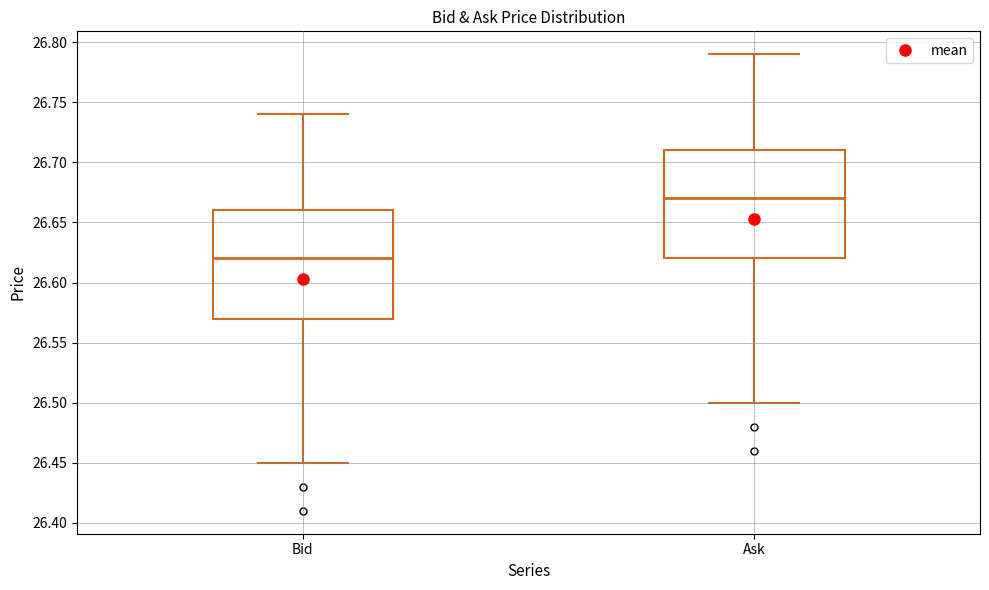

Where does the median line of the box for Bid sit on the y-axis? The values are not printed on the chart, so give them approximately, as read against the axis.

26.62